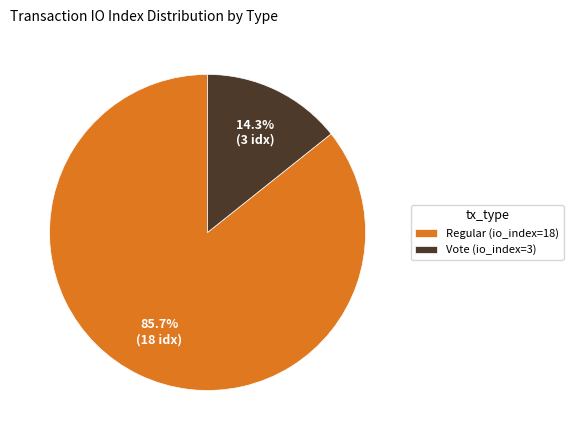

Rank the categories by value from highest to lowest.

Regular (io_index=18), Vote (io_index=3)